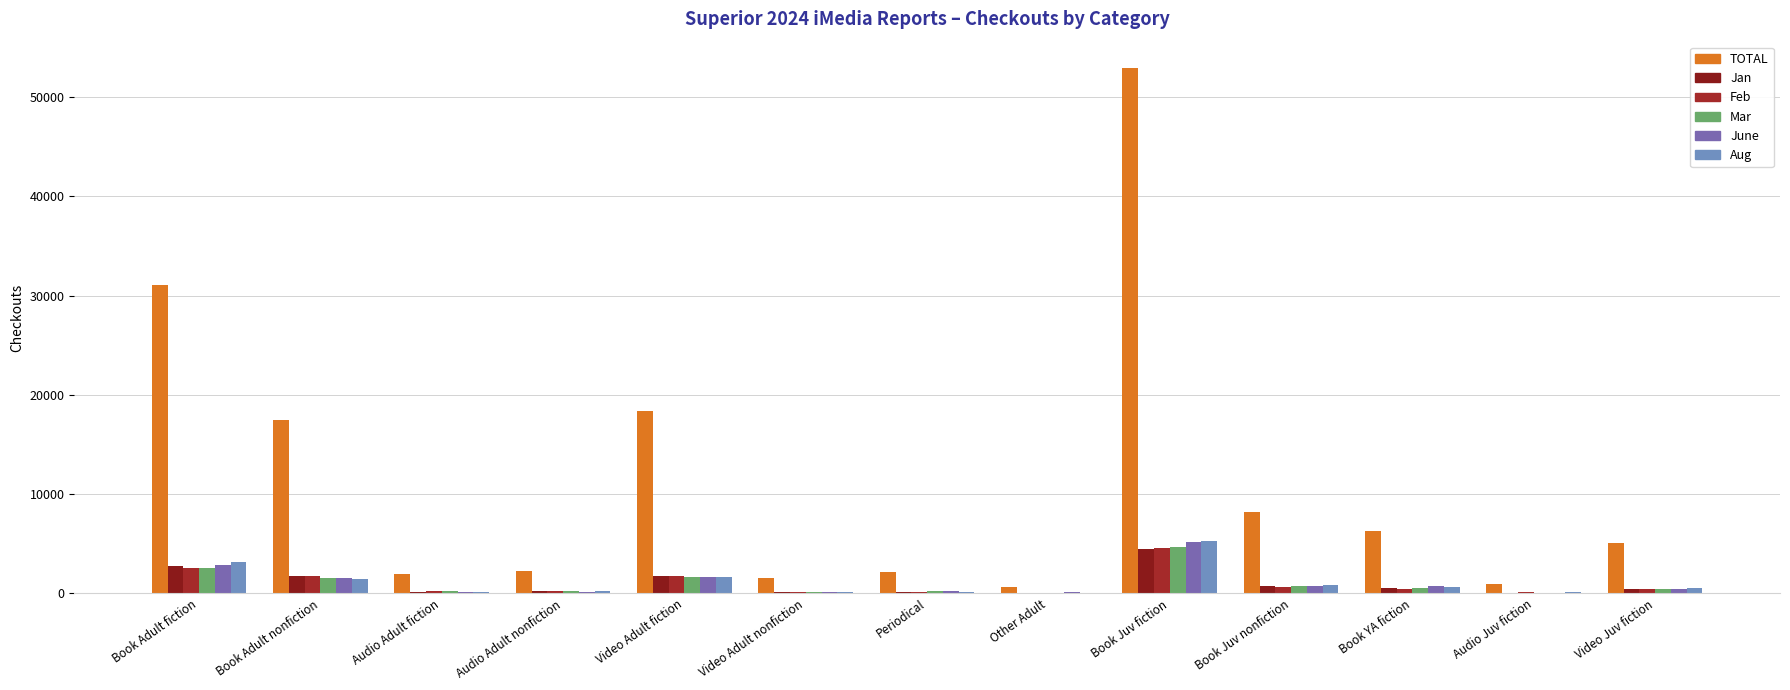

What is the sum of all TOTAL values?

149029